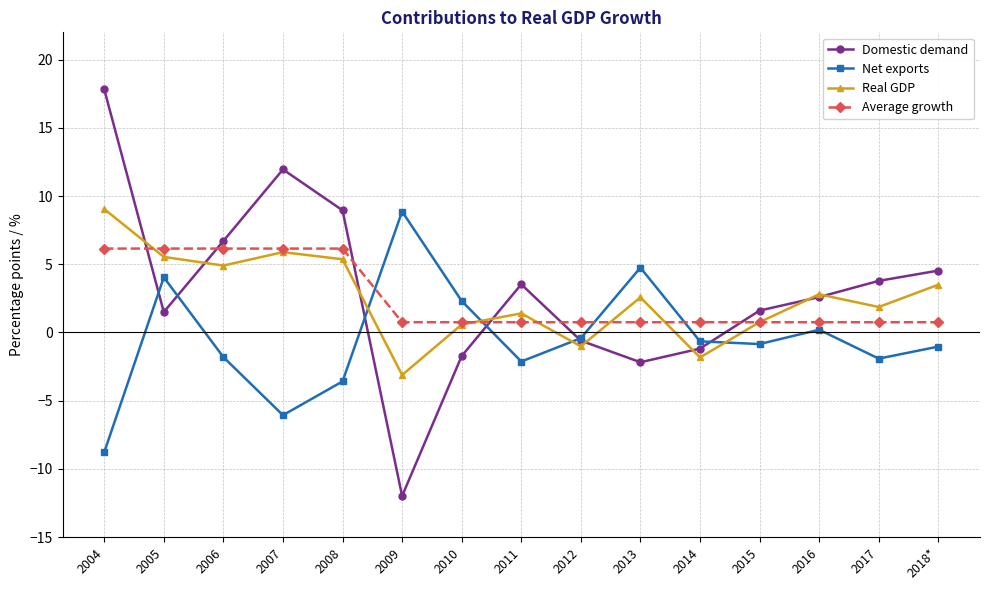

What is the maximum value shown in the chart?

17.8